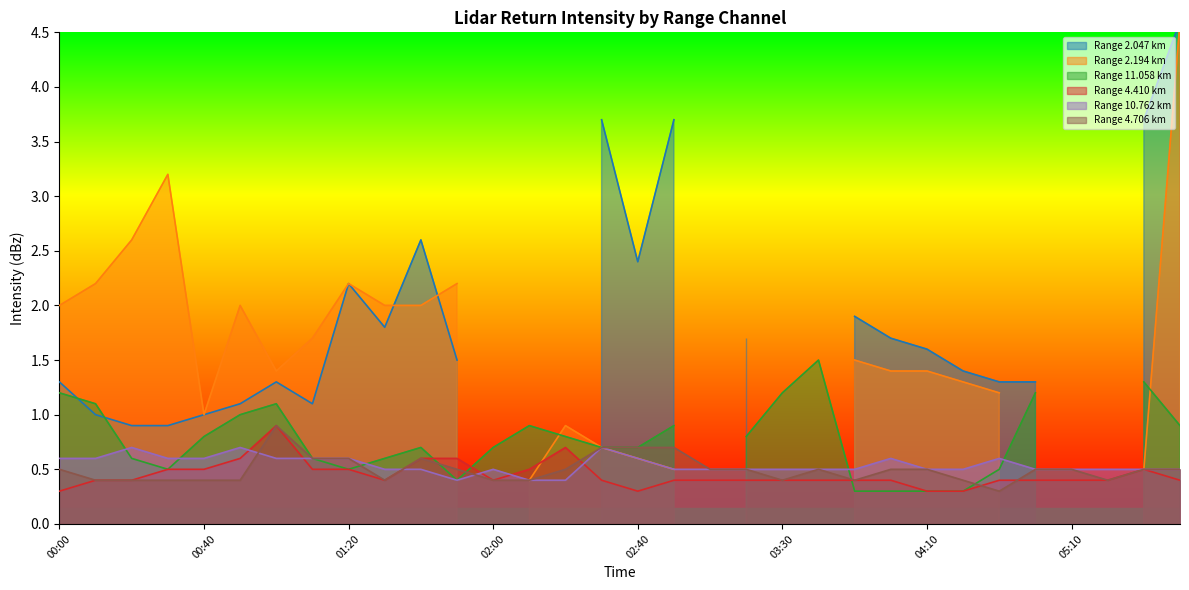

Rank the series at 05:00 from highest to lowest value.

10.762, 4.706, 4.410